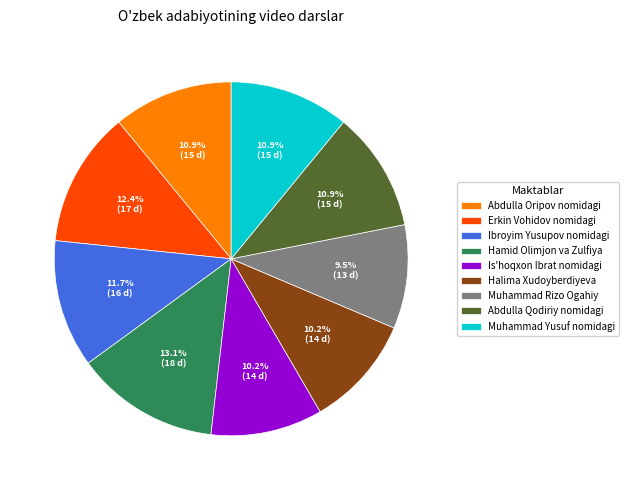

To the nearest percent, what is the difference between the largest and smallest slice percentages?

4%